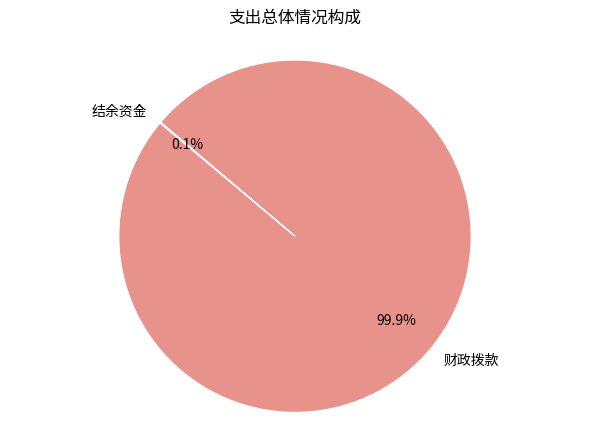

Does any single category account for the majority?

Yes